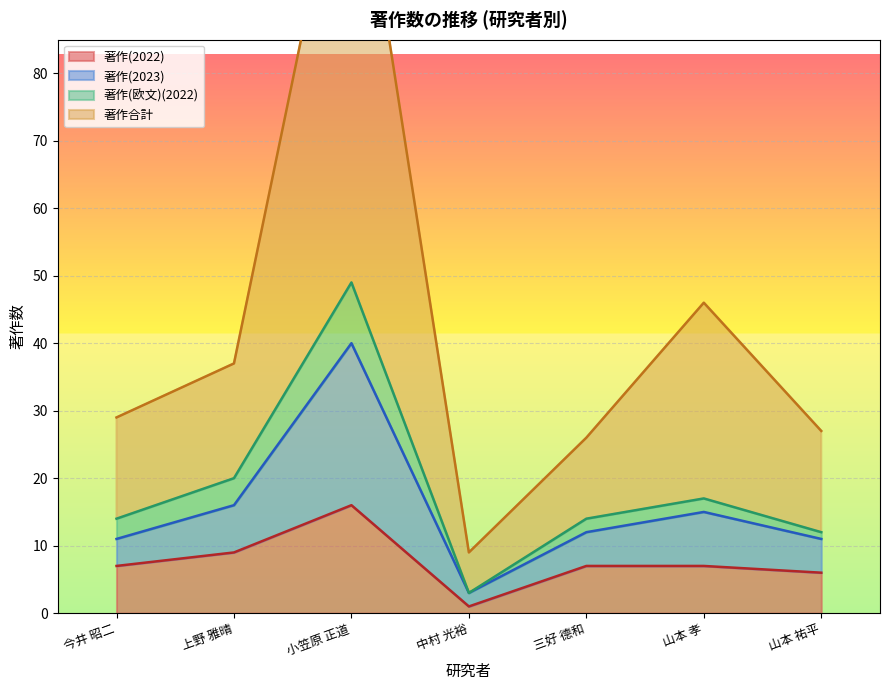

Where is the first local maximum for 著作(2022)?

小笠原 正道